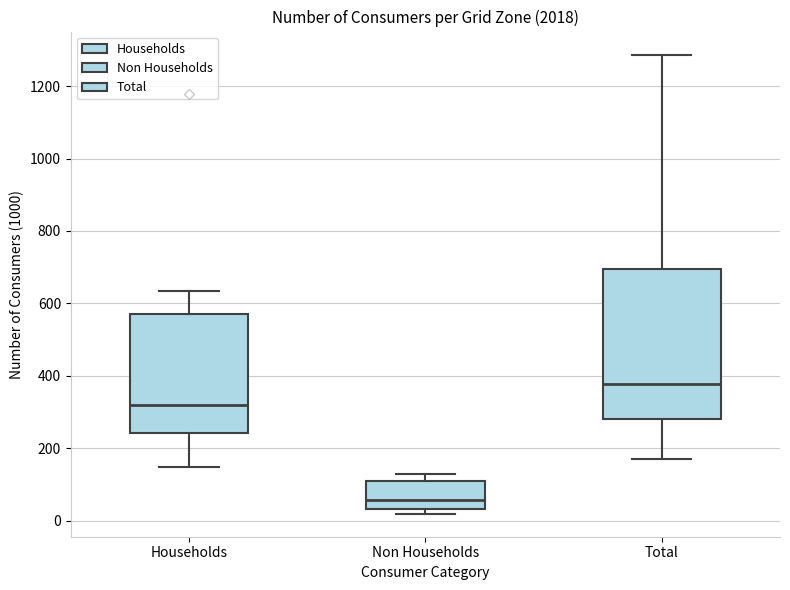

Reading left to right, transcribe this box plot: for each box, give where its median line is, the range the box spans, and where its two whiskers end, as read against the y-axis. The values are not printed on the chart, so give them approximately, as read against the axis.

Households: median 320, box 240 to 580, whiskers 140 to 640
Non Households: median 60, box 40 to 100, whiskers 20 to 120
Total: median 380, box 280 to 700, whiskers 160 to 1280